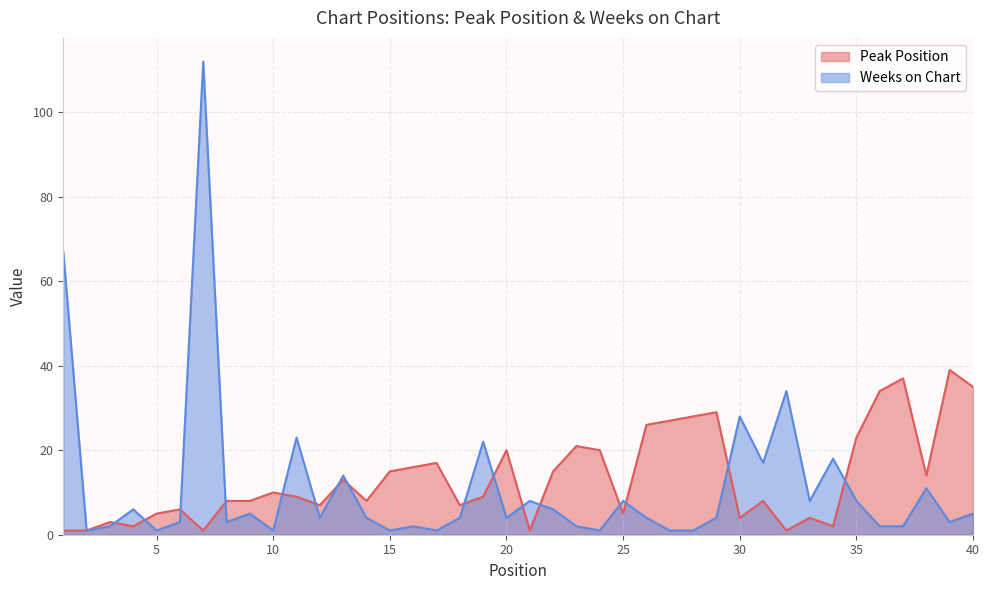

The Weeks on Chart series shows 8 at 21. True or false?

True